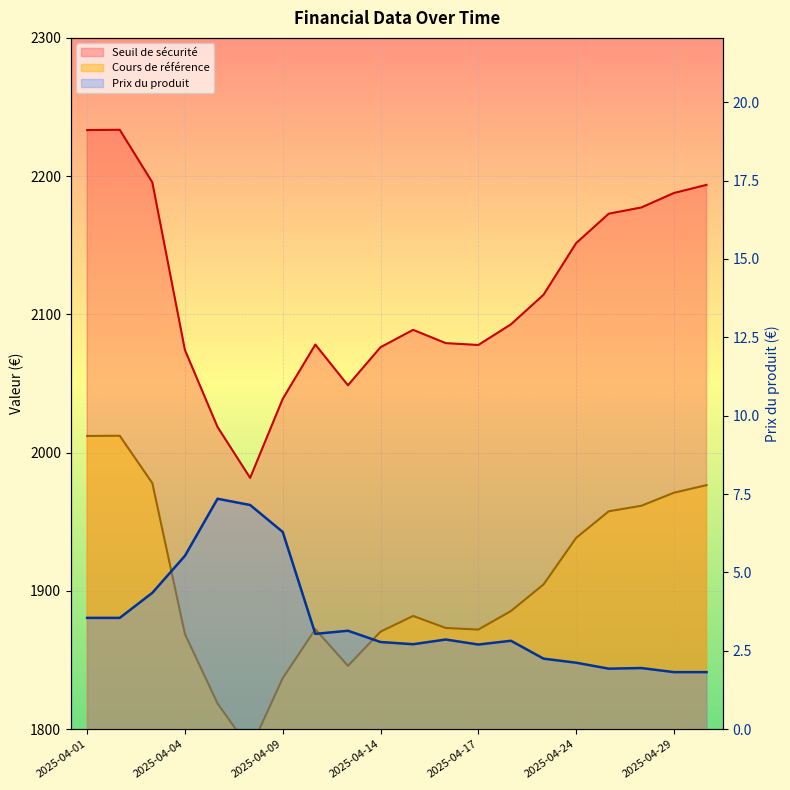

At which label is Seuil de sécurité closest to 2107?

2025-04-23